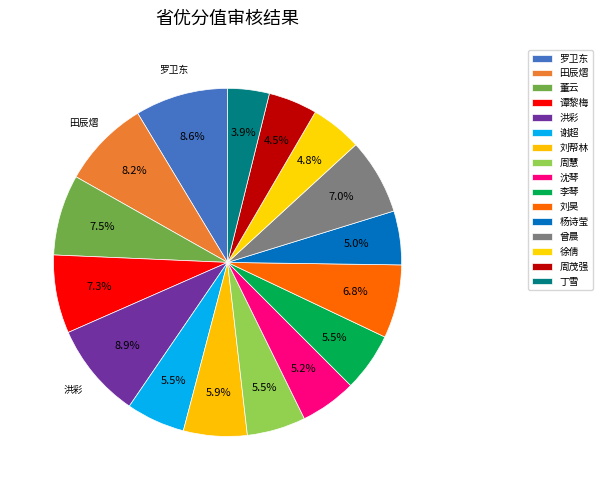

Combined, do 杨诗莹 and 田辰熠 account for over 50%?

No